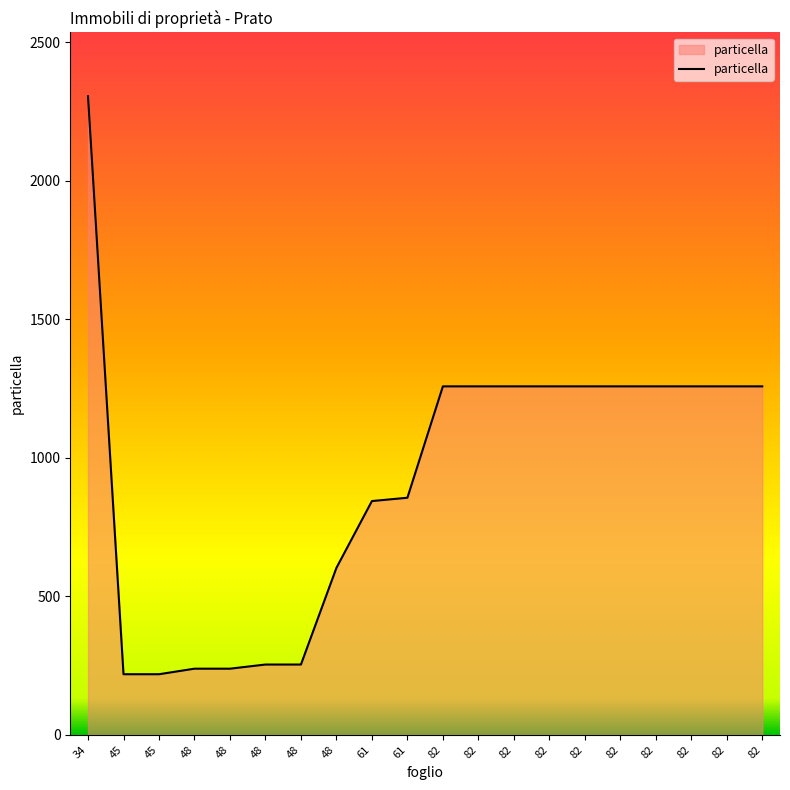

The chart shows a value of 635 at 82. True or false?

False